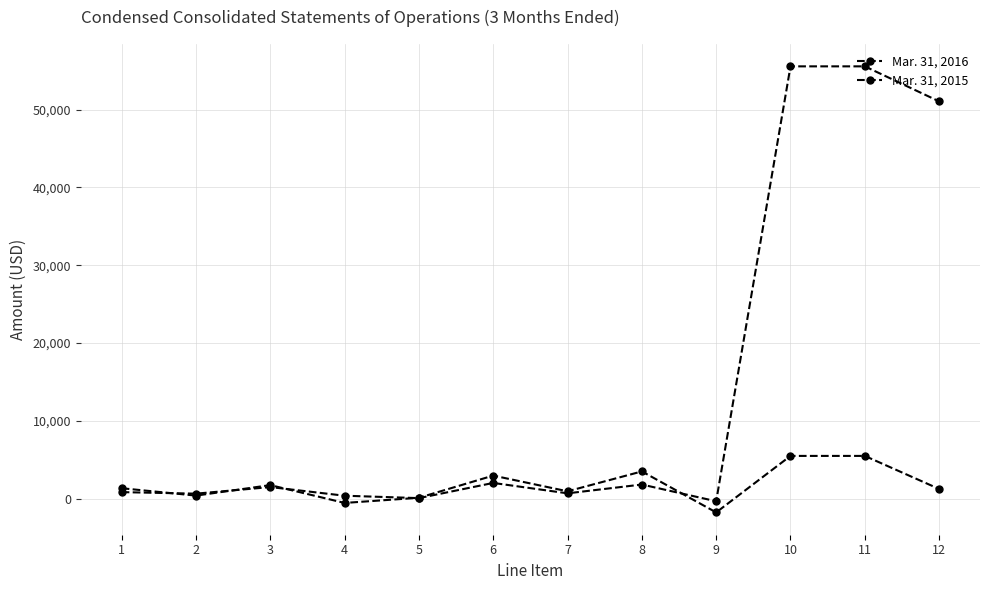

Where is the first local maximum for Mar. 31, 2015?

3